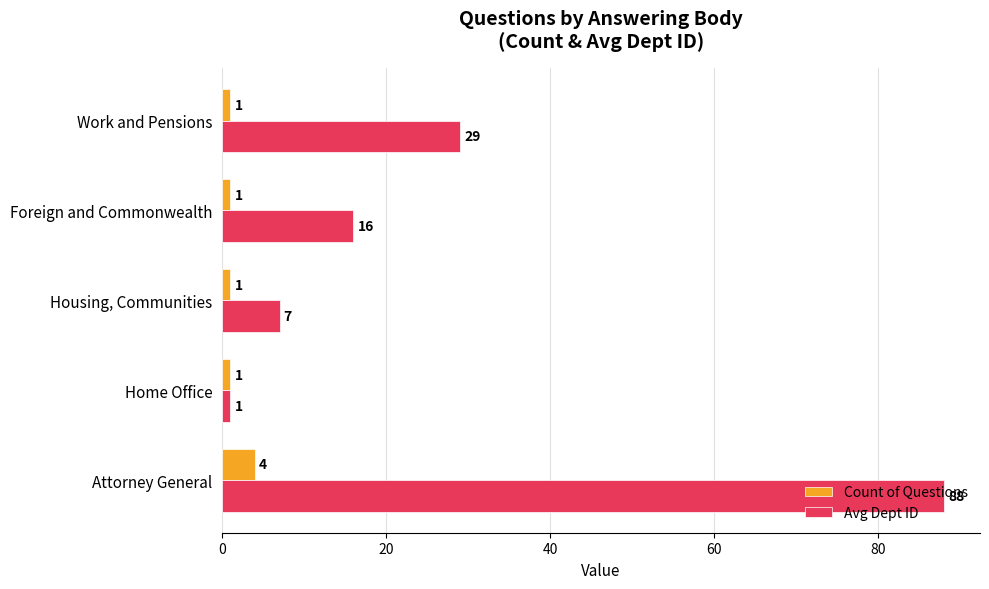

Between Home Office and Foreign and Commonwealth, which series saw the biggest shift?

Avg Dept ID